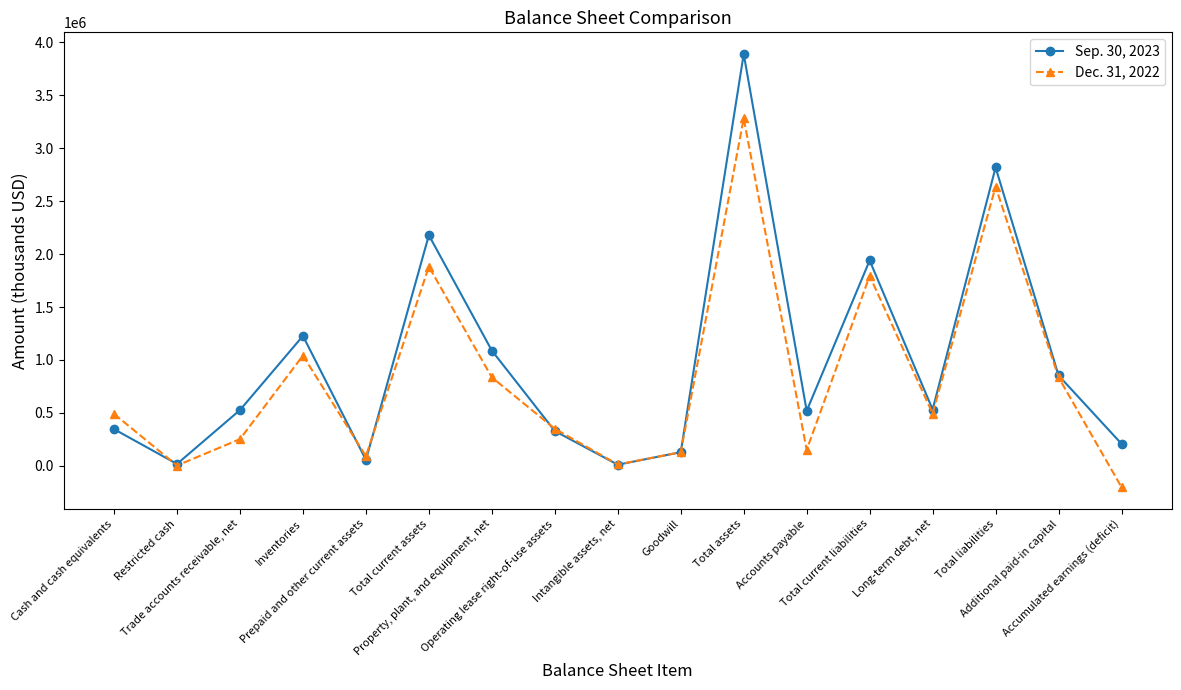

True or false: Dec. 31, 2022 has more than 0 points higher than both neighbors.

True